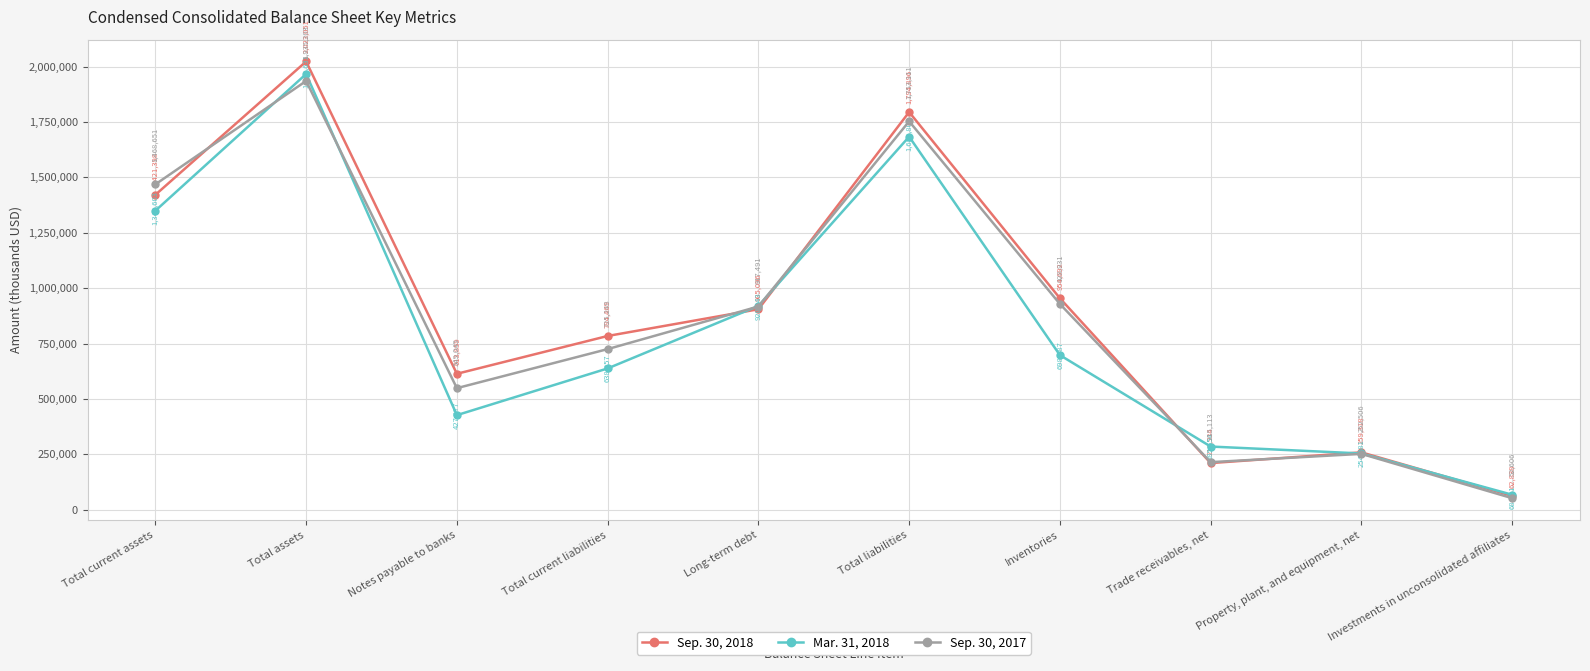

What are all the series names shown in the legend?

Sep. 30, 2018, Mar. 31, 2018, Sep. 30, 2017